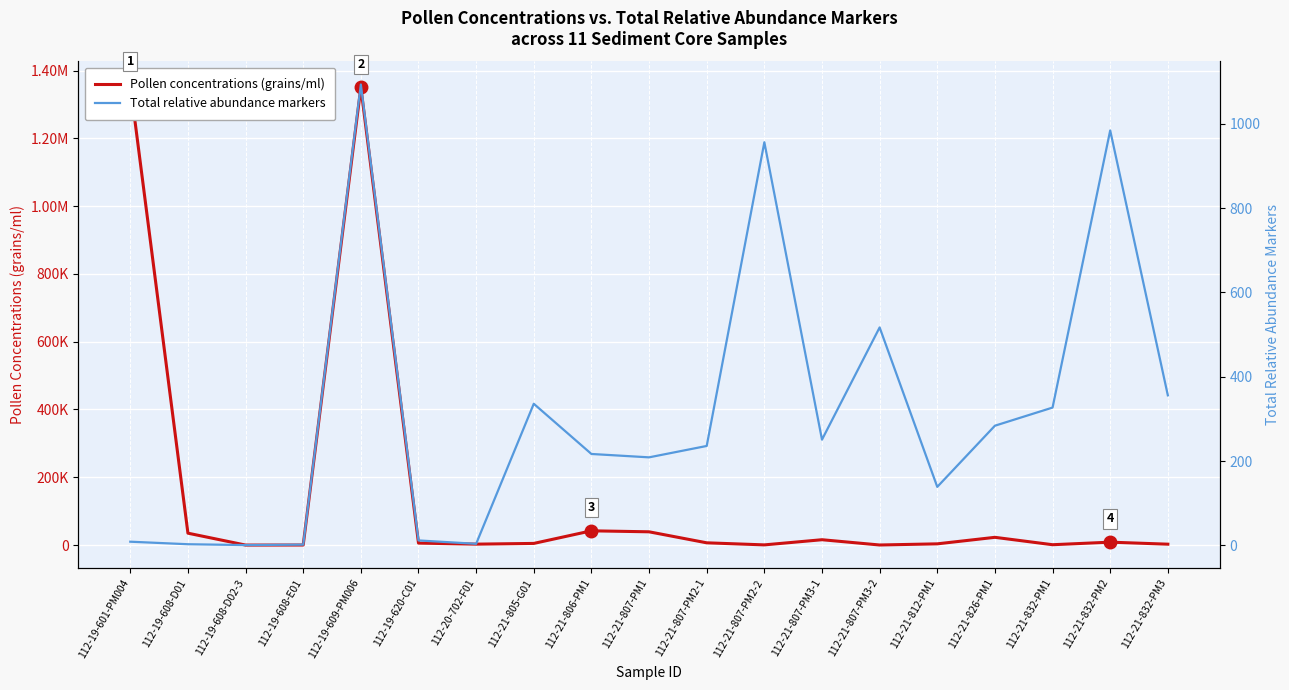

What position from the left is 112-19-608-E01?

4